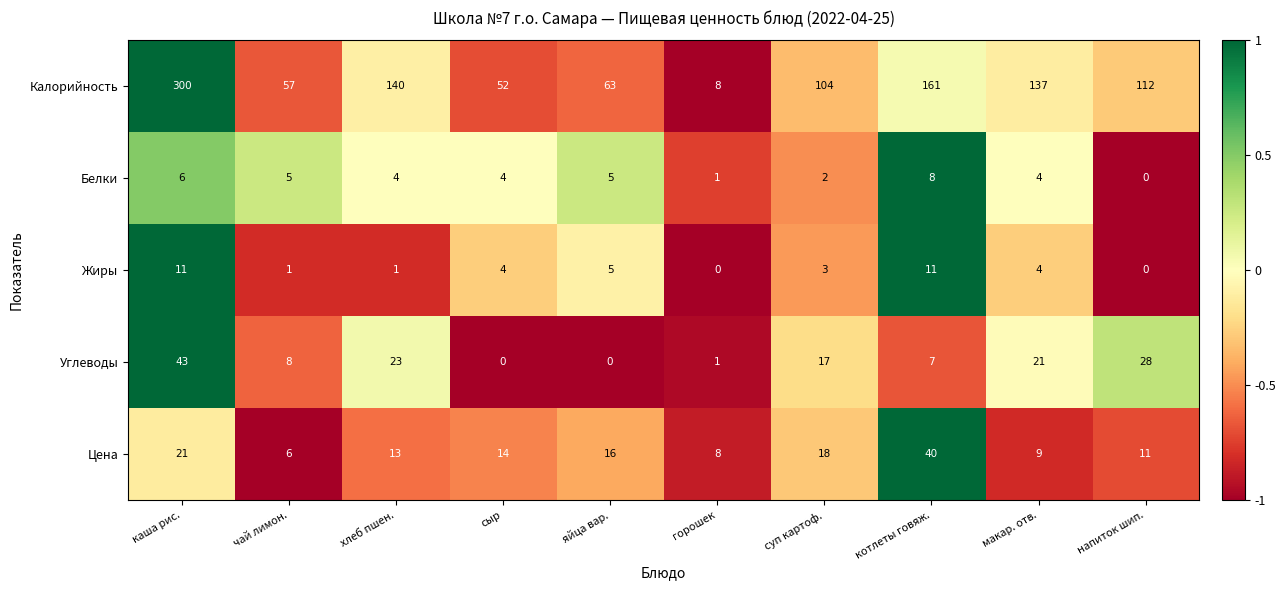

How many values in Жиры are above zero?

8